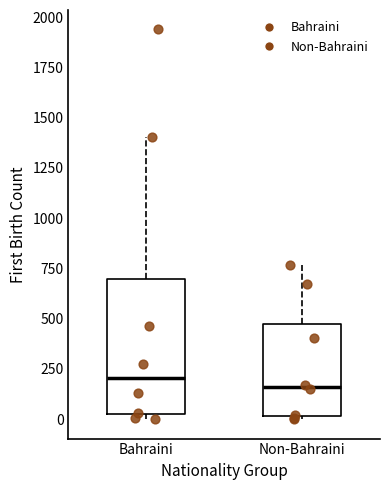

Where does the upper whisker of the box for Bahraini end on the y-axis? The values are not printed on the chart, so give them approximately, as read against the axis.

1400